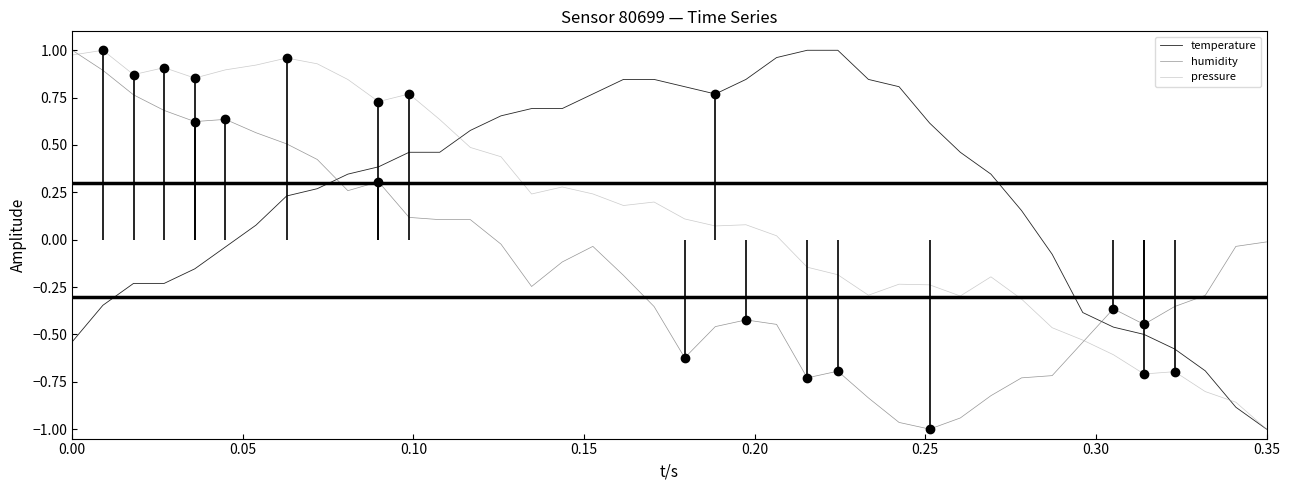

What are all the series names shown in the legend?

temperature, humidity, pressure